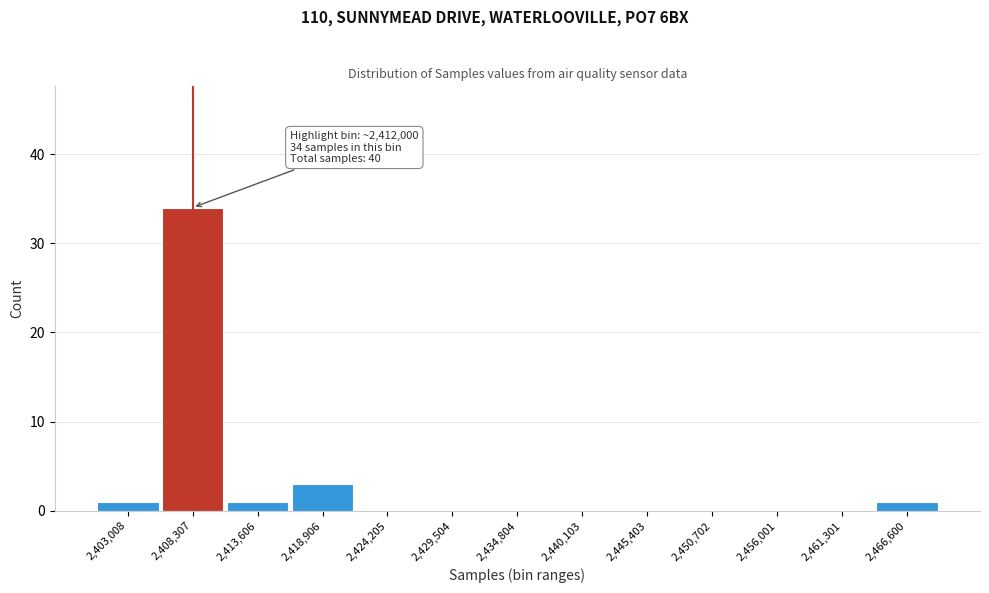

Reading left to right, list all the values displayed in this chart.

2,403,008=1	2,408,307=34	2,413,606=1	2,418,906=3	2,424,205=0	2,429,504=0	2,434,804=0	2,440,103=0	2,445,403=0	2,450,702=0	2,456,001=0	2,461,301=0	2,466,600=1